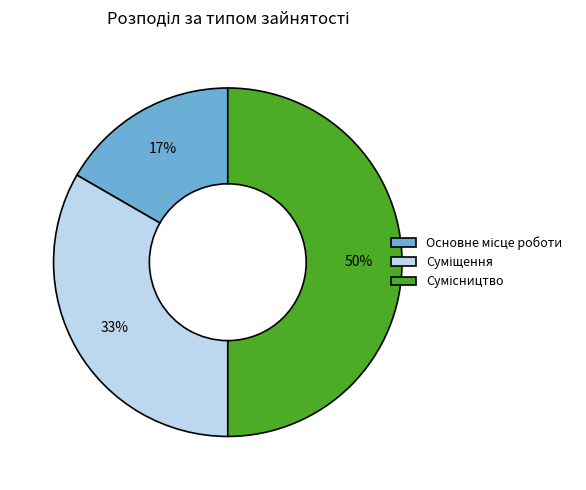

To the nearest percent, what is the difference between the largest and smallest slice percentages?

33%